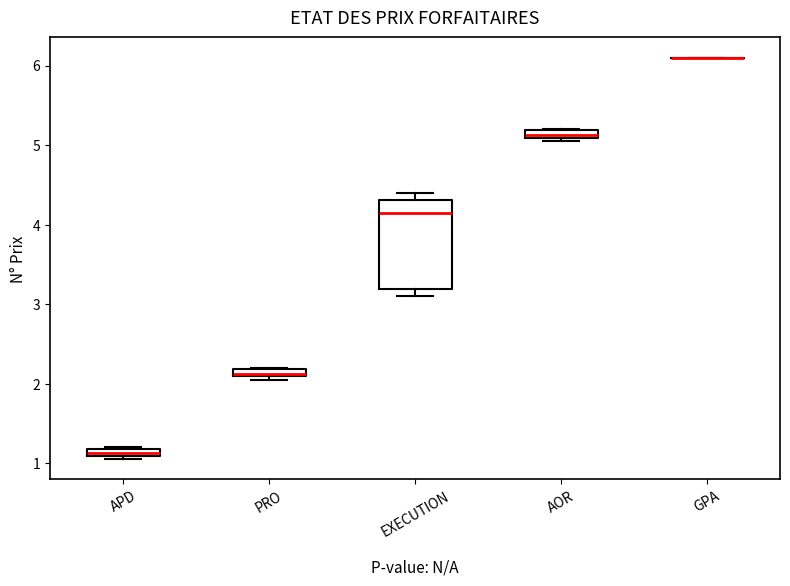

Comparing the boxes themselves (not the whiskers), which one is the tallest?

EXECUTION